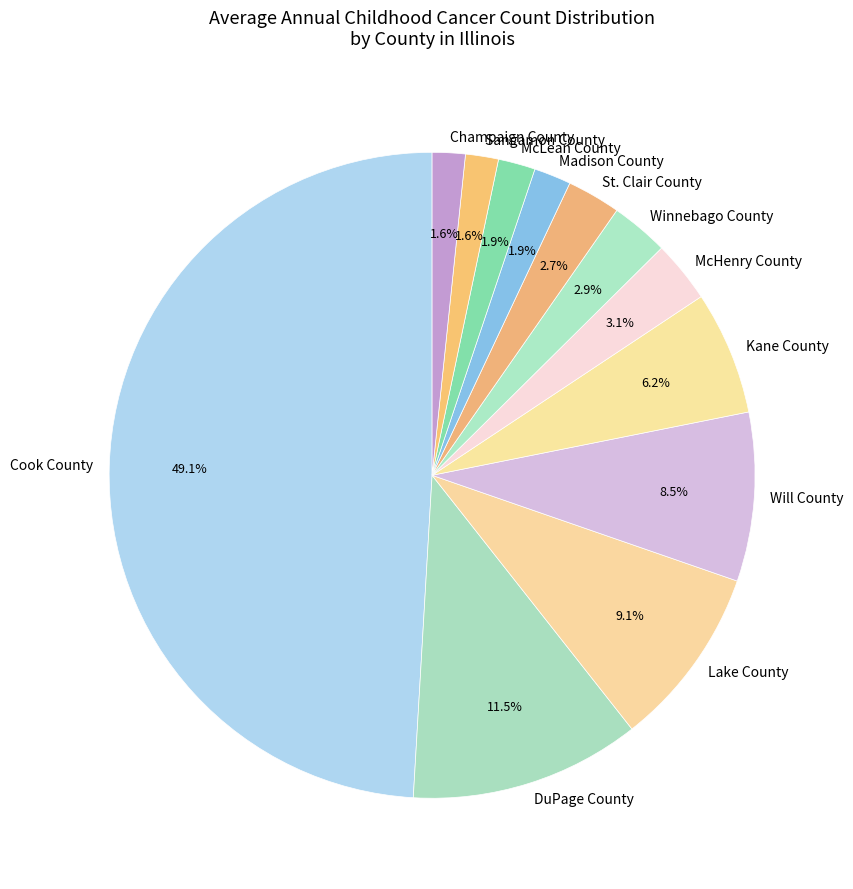

How much of the chart is everything except Kane County?

93.8%